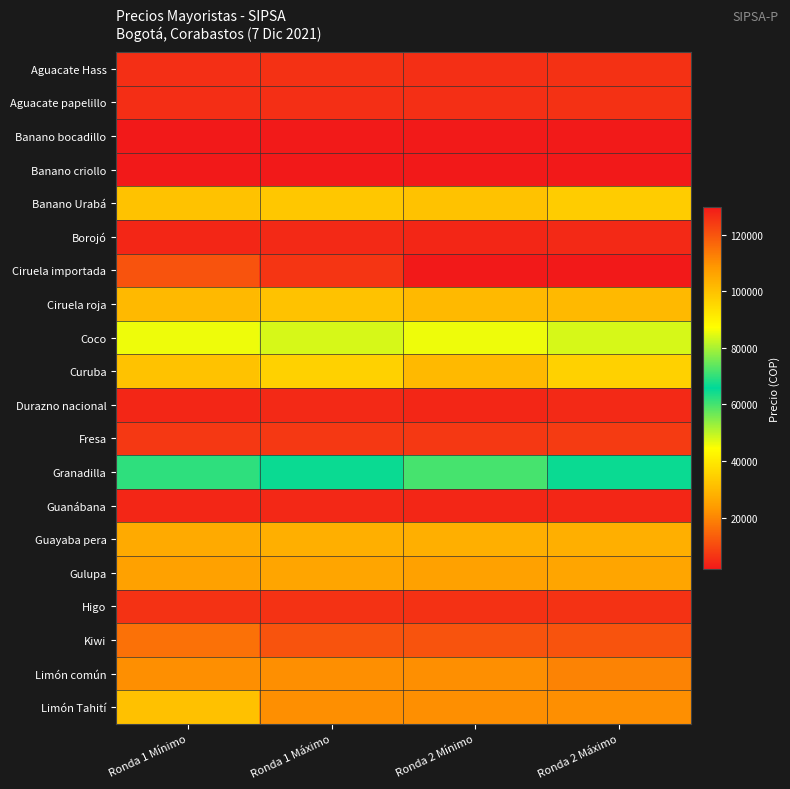

Reading right to left, list all the values displayed in this chart.

Aguacate Hass: Ronda 2 Máximo=5800	Ronda 2 Mínimo=5600	Ronda 1 Máximo=5800	Ronda 1 Mínimo=5600
Aguacate papelillo: Ronda 2 Máximo=5800	Ronda 2 Mínimo=5600	Ronda 1 Máximo=5600	Ronda 1 Mínimo=5300
Banano bocadillo: Ronda 2 Máximo=2000	Ronda 2 Mínimo=2000	Ronda 1 Máximo=2200	Ronda 1 Mínimo=1900
Banano criollo: Ronda 2 Máximo=1800	Ronda 2 Mínimo=1700	Ronda 1 Máximo=1800	Ronda 1 Mínimo=1700
Banano Urabá: Ronda 2 Máximo=34000	Ronda 2 Mínimo=32000	Ronda 1 Máximo=33000	Ronda 1 Mínimo=32000
Borojó: Ronda 2 Máximo=4500	Ronda 2 Mínimo=4000	Ronda 1 Máximo=4500	Ronda 1 Mínimo=4000
Ciruela importada: Ronda 2 Máximo=130000	Ronda 2 Mínimo=130000	Ronda 1 Máximo=125000	Ronda 1 Mínimo=120000
Ciruela roja: Ronda 2 Máximo=30000	Ronda 2 Mínimo=30000	Ronda 1 Máximo=32000	Ronda 1 Mínimo=30000
Coco: Ronda 2 Máximo=48000	Ronda 2 Mínimo=46000	Ronda 1 Máximo=48000	Ronda 1 Mínimo=46000
Curuba: Ronda 2 Máximo=35000	Ronda 2 Mínimo=30000	Ronda 1 Máximo=35000	Ronda 1 Mínimo=32000
Durazno nacional: Ronda 2 Máximo=4500	Ronda 2 Mínimo=4000	Ronda 1 Máximo=4500	Ronda 1 Mínimo=4200
Fresa: Ronda 2 Máximo=7500	Ronda 2 Mínimo=7000	Ronda 1 Máximo=7200	Ronda 1 Mínimo=7000
Granadilla: Ronda 2 Máximo=65000	Ronda 2 Mínimo=60000	Ronda 1 Máximo=65000	Ronda 1 Mínimo=62000
Guanábana: Ronda 2 Máximo=4200	Ronda 2 Mínimo=4000	Ronda 1 Máximo=4300	Ronda 1 Mínimo=4000
Guayaba pera: Ronda 2 Máximo=28000	Ronda 2 Mínimo=28000	Ronda 1 Máximo=28000	Ronda 1 Mínimo=27000
Gulupa: Ronda 2 Máximo=26000	Ronda 2 Mínimo=25000	Ronda 1 Máximo=26000	Ronda 1 Mínimo=25000
Higo: Ronda 2 Máximo=6000	Ronda 2 Mínimo=5800	Ronda 1 Máximo=6000	Ronda 1 Mínimo=6000
Kiwi: Ronda 2 Máximo=120000	Ronda 2 Mínimo=120000	Ronda 1 Máximo=120000	Ronda 1 Mínimo=115000
Limón común: Ronda 2 Máximo=112000	Ronda 2 Mínimo=110000	Ronda 1 Máximo=110000	Ronda 1 Mínimo=110000
Limón Tahití: Ronda 2 Máximo=110000	Ronda 2 Mínimo=110000	Ronda 1 Máximo=110000	Ronda 1 Mínimo=100000